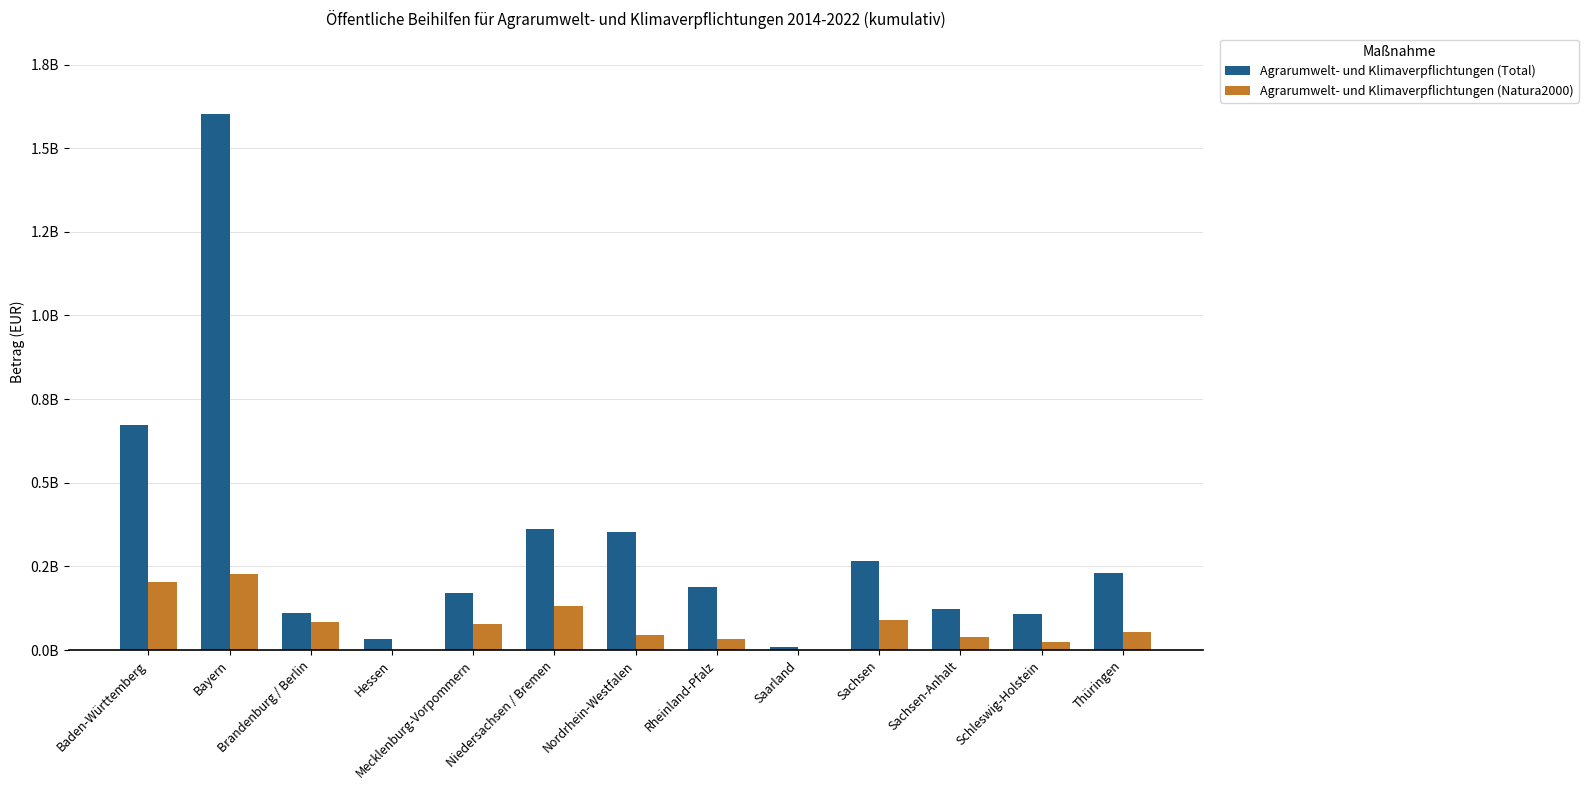

Does the chart contain stacked bars?

No